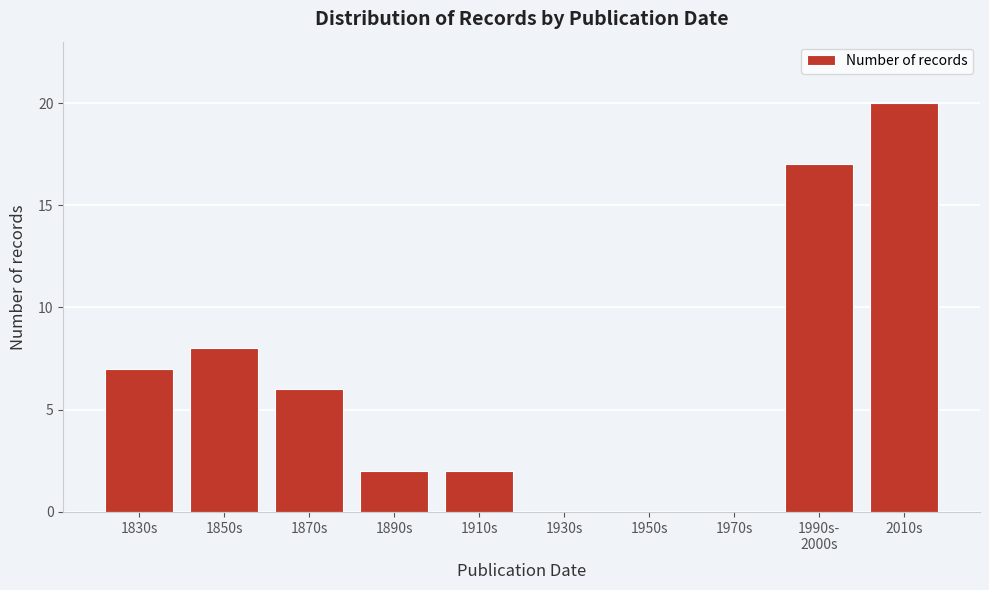

What is the sum of the values at 1870s and 1890s?

8